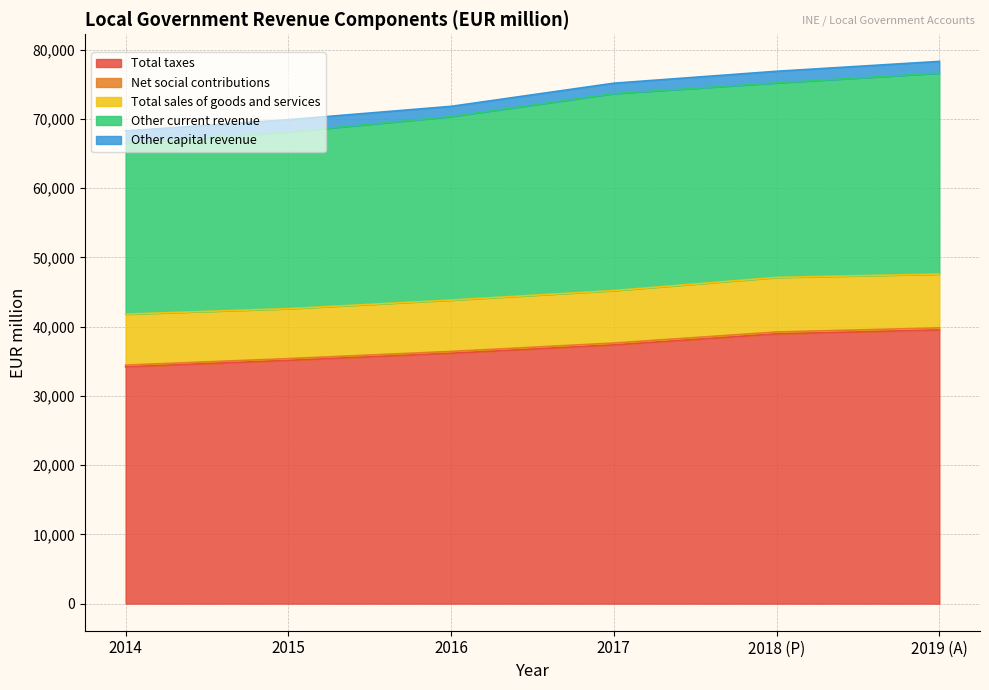

What is the label of the 5th point from the right?

2015